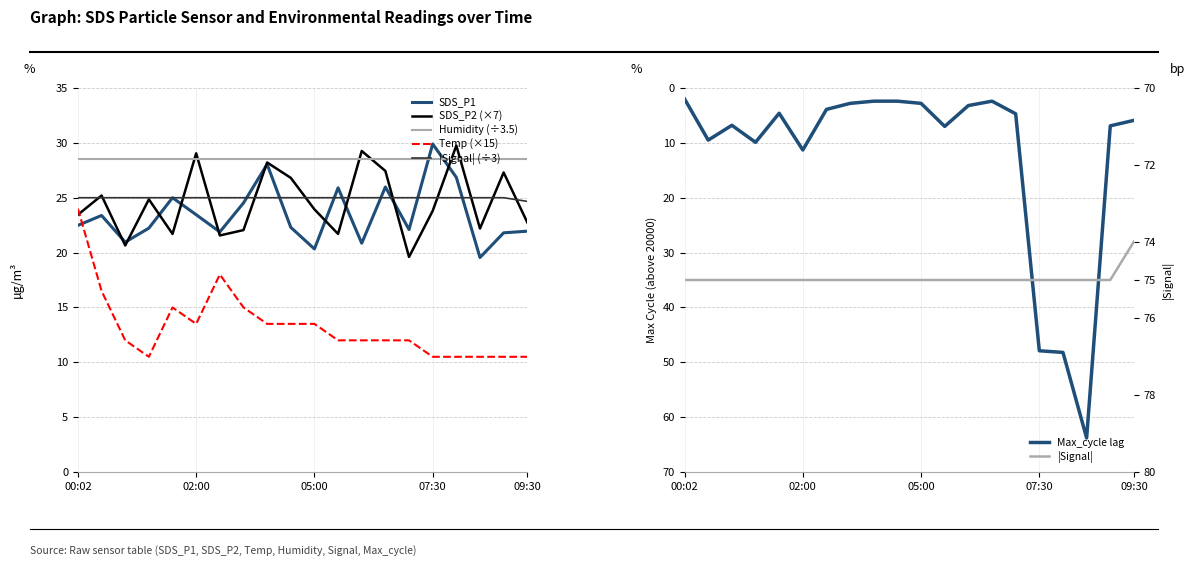

How many series are shown in this chart?

5